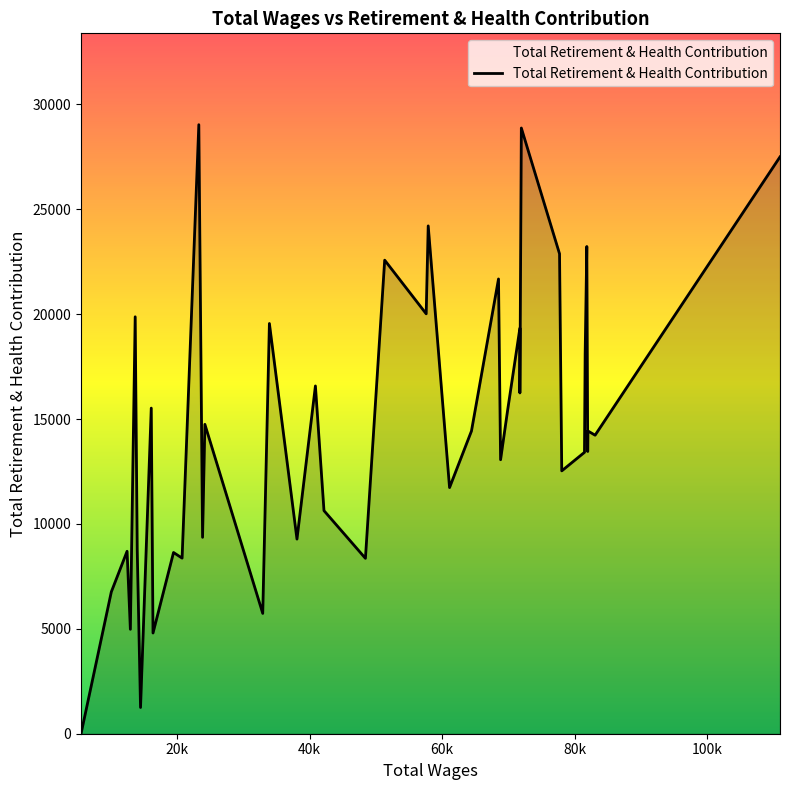

Count the number of data series in this chart.

1